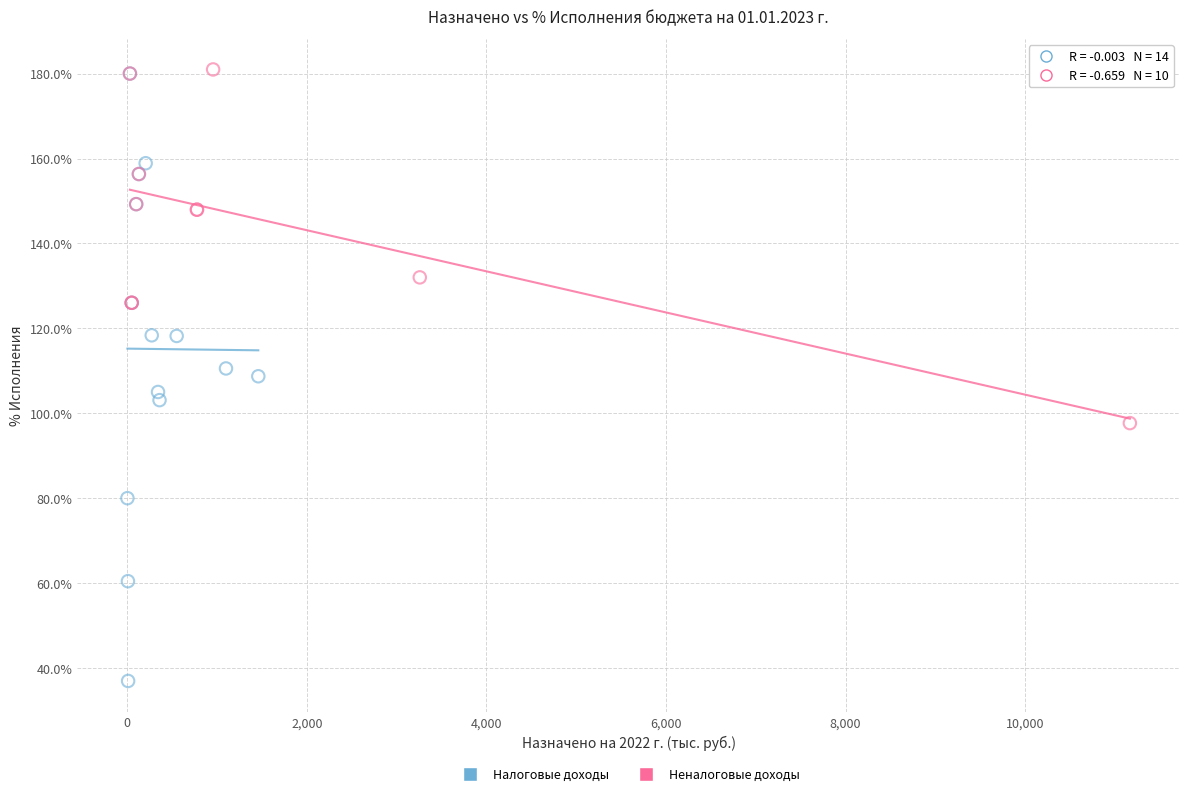

Which series has the widest spread of Y values?

Налоговые доходы